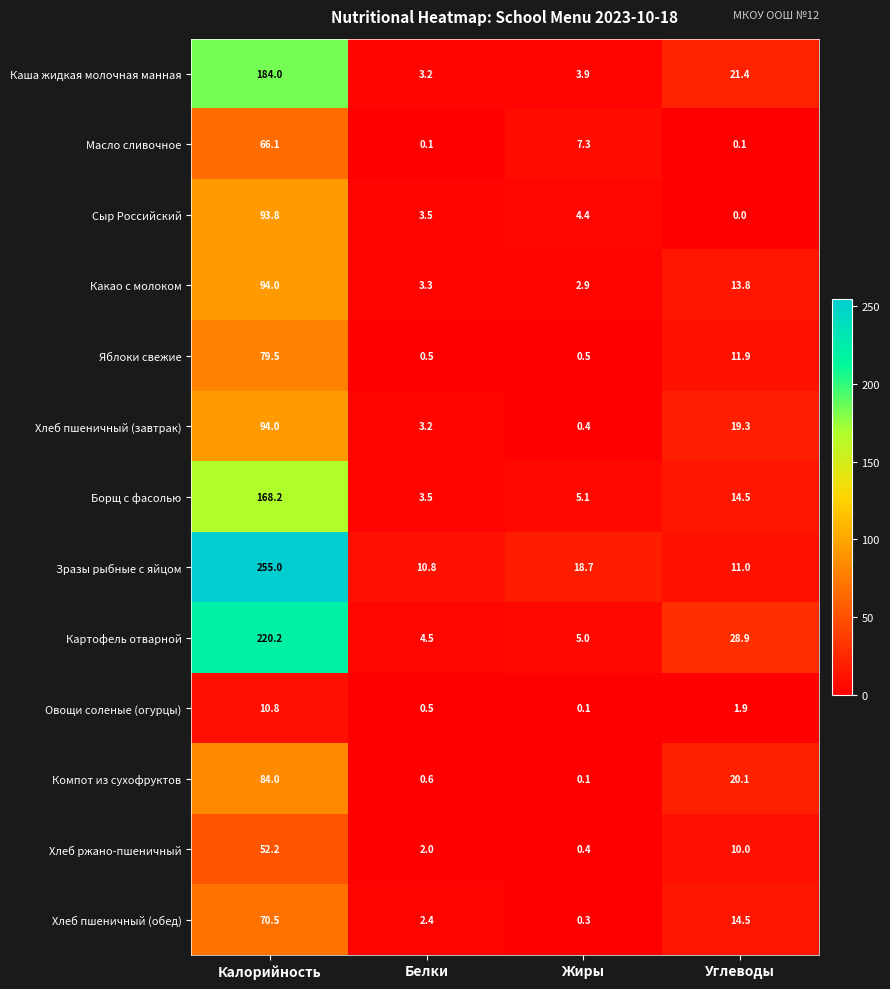

Which series has the largest range (max minus min)?

Зразы рыбные с яйцом